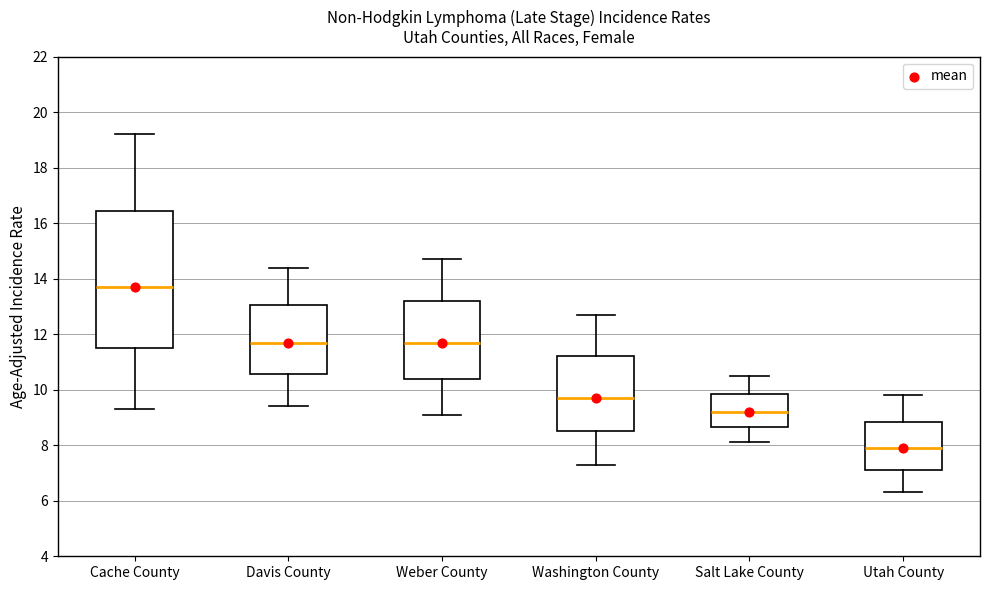

Which box is the tallest, from its lower edge to its upper edge?

Cache County